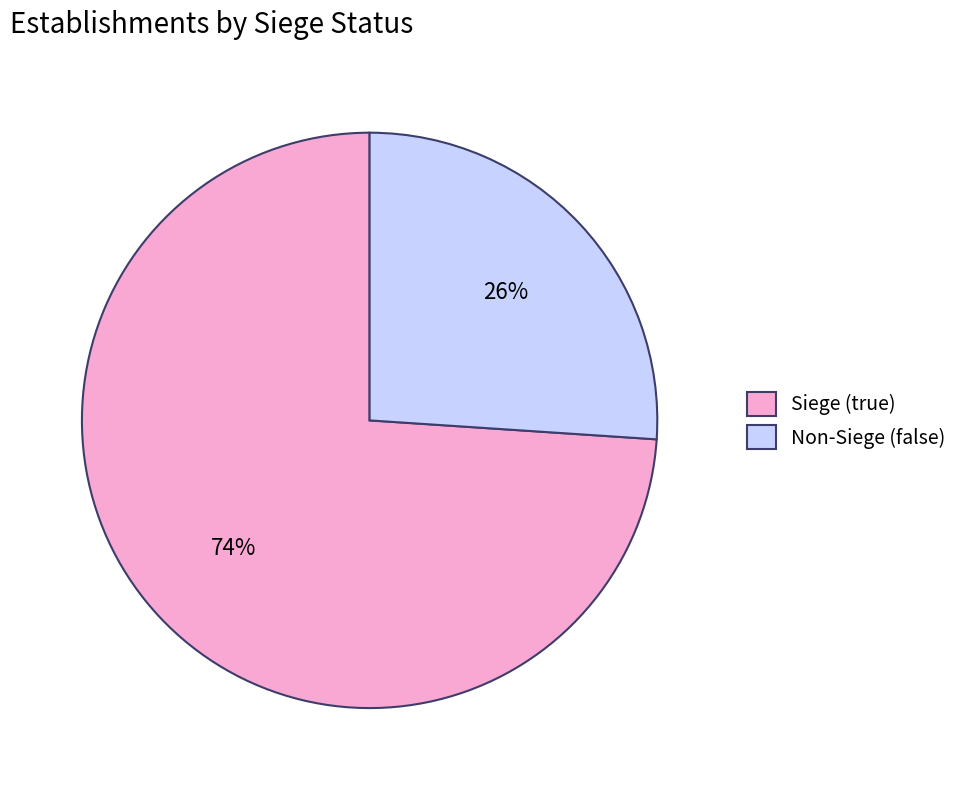

Approximately how many times larger is the value at Non-Siege (false) compared to Siege (true)?

0.4